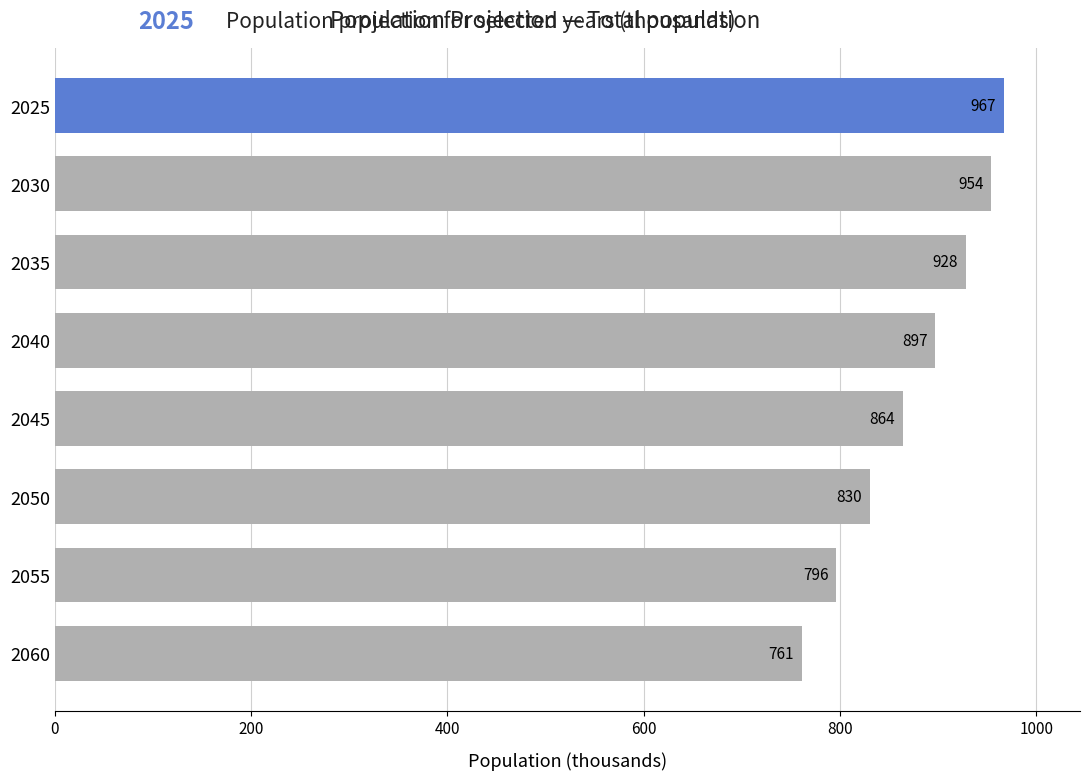

What is the average value?

875